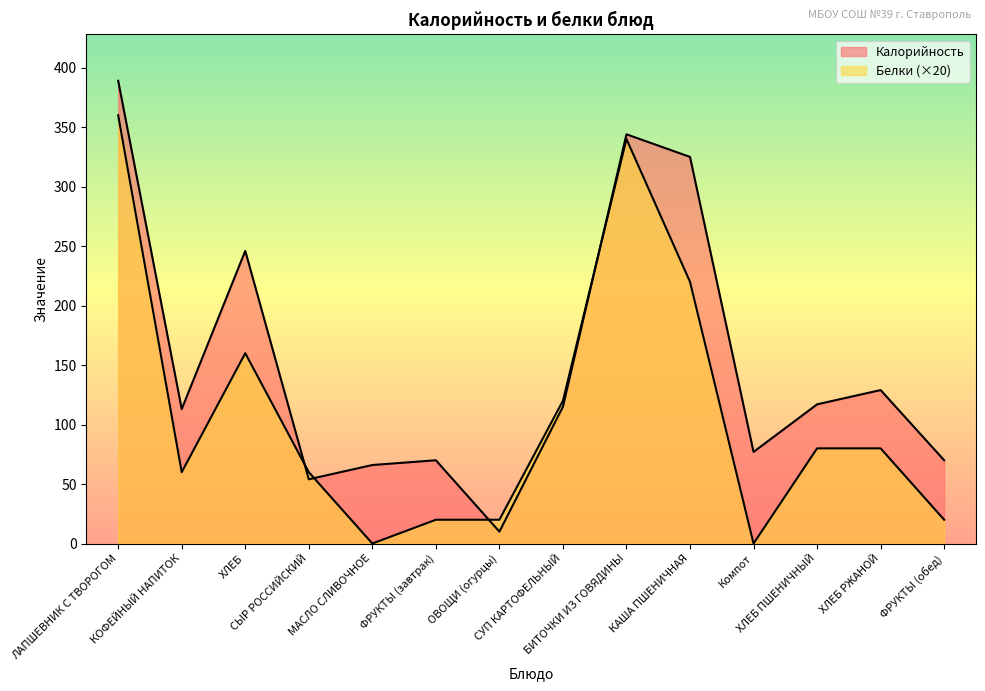

At how many categories does at least one series exceed 249?

3